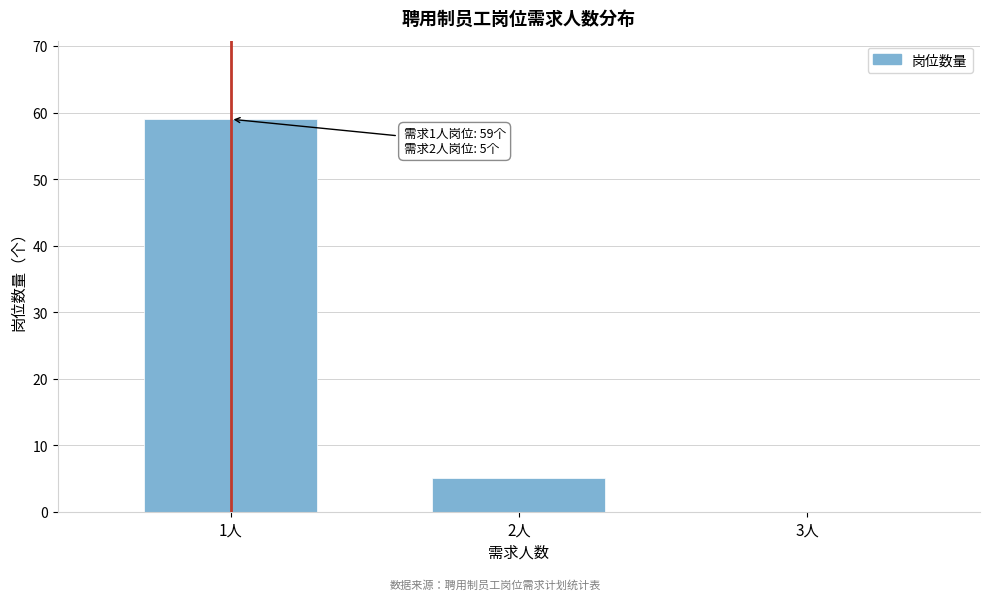

Reading left to right, what are all the values shown in this chart?

1人=59	2人=5	3人=0